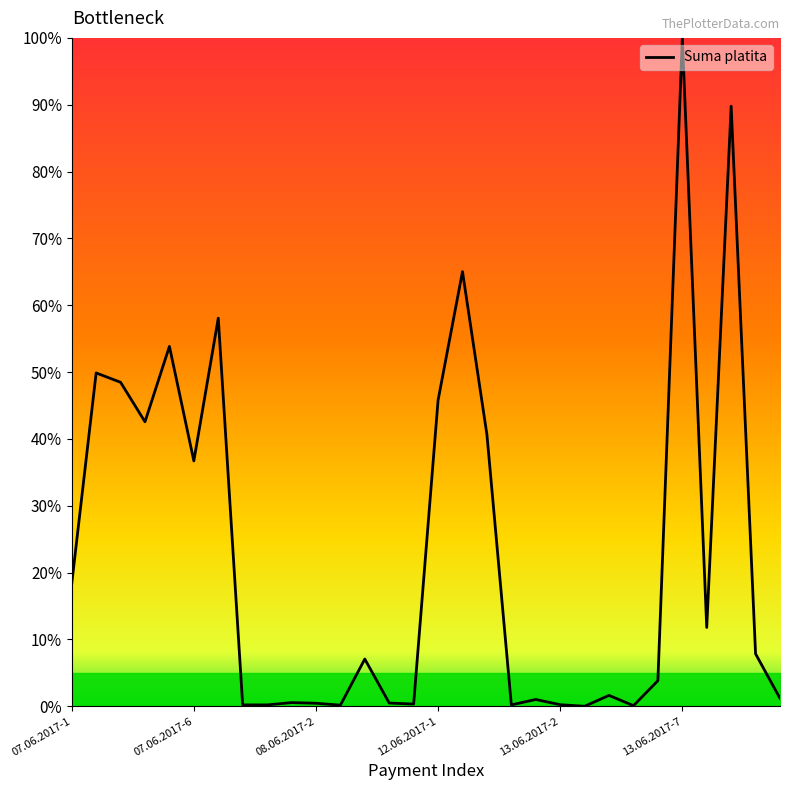

What is the greatest value displayed?

100.0